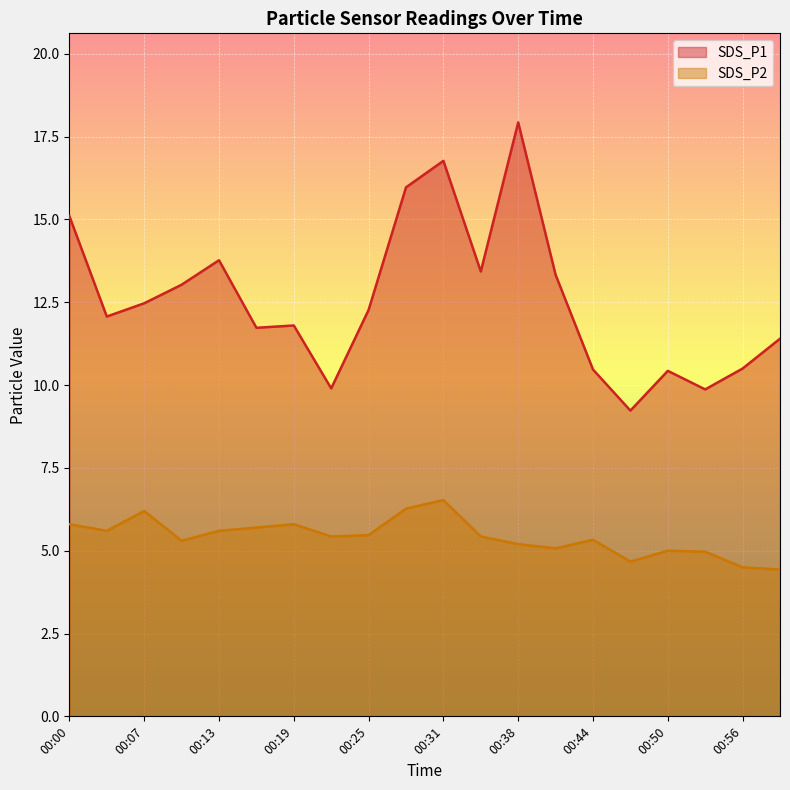

True or false: SDS_P2 and SDS_P1 intersect in this chart.

False